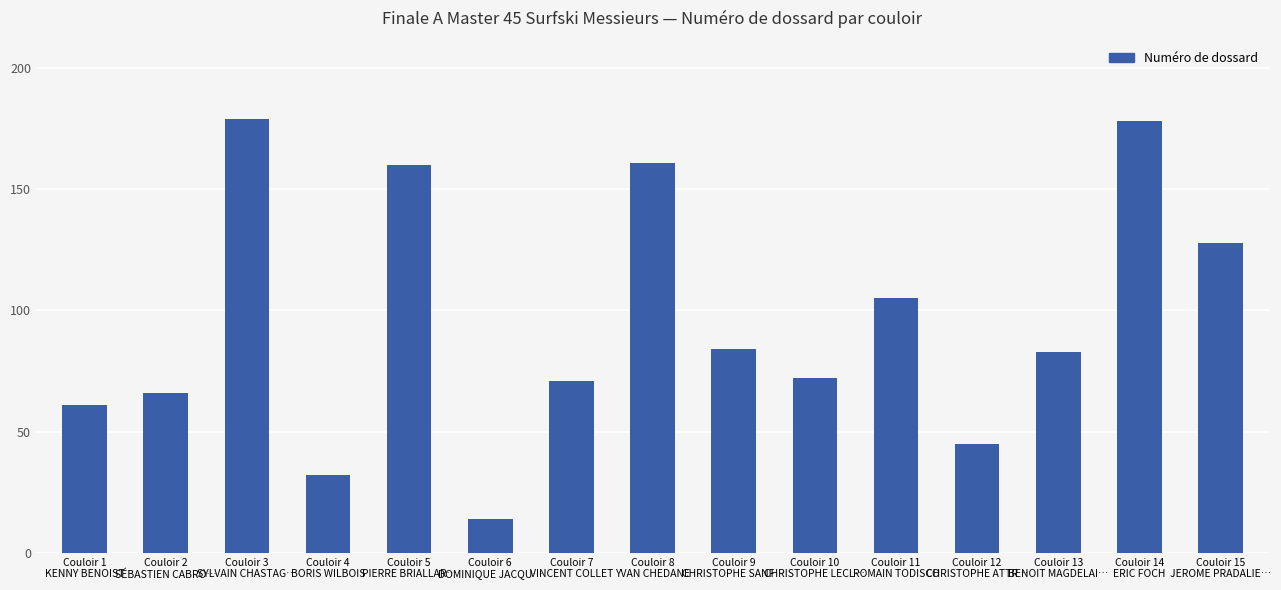

Count the number of categories in the chart.

15